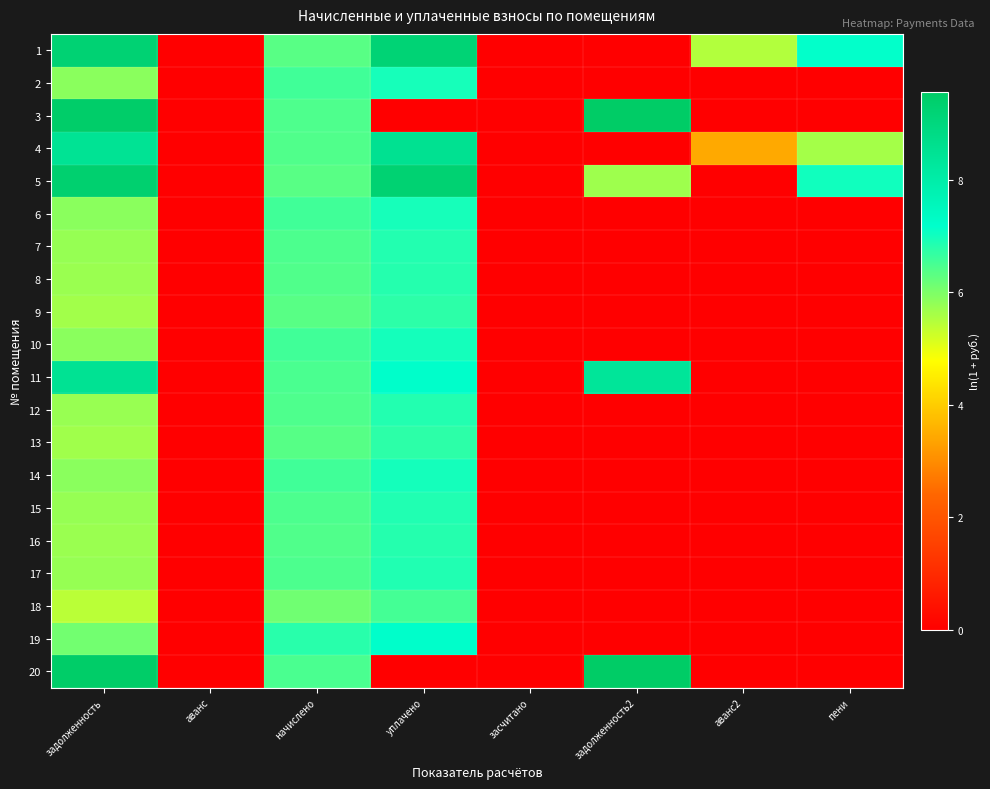

Reading left to right, extract all data points from this chart.

1: задолженность=9.2	аванс=0.0	начислено=6.3	уплачено=9.2	засчитано=0.0	задолженность2=0.0	аванс2=5.5	пени=7.2
2: задолженность=5.9	аванс=0.0	начислено=6.6	уплачено=7.0	засчитано=0.0	задолженность2=0.0	аванс2=0.0	пени=0.0
3: задолженность=9.5	аванс=0.0	начислено=6.4	уплачено=0.0	засчитано=0.0	задолженность2=9.5	аванс2=0.0	пени=0.0
4: задолженность=8.5	аванс=0.0	начислено=6.4	уплачено=8.6	засчитано=0.0	задолженность2=0.0	аванс2=3.4	пени=5.6
5: задолженность=9.3	аванс=0.0	начислено=6.3	уплачено=9.3	засчитано=0.0	задолженность2=5.7	аванс2=0.0	пени=7.0
6: задолженность=5.9	аванс=0.0	начислено=6.6	уплачено=7.0	засчитано=0.0	задолженность2=0.0	аванс2=0.0	пени=0.0
7: задолженность=5.8	аванс=0.0	начислено=6.5	уплачено=6.9	засчитано=0.0	задолженность2=0.0	аванс2=0.0	пени=0.0
8: задолженность=5.7	аванс=0.0	начислено=6.4	уплачено=6.8	засчитано=0.0	задолженность2=0.0	аванс2=0.0	пени=0.0
9: задолженность=5.7	аванс=0.0	начислено=6.4	уплачено=6.8	засчитано=0.0	задолженность2=0.0	аванс2=0.0	пени=0.0
10: задолженность=5.9	аванс=0.0	начислено=6.6	уплачено=7.0	засчитано=0.0	задолженность2=0.0	аванс2=0.0	пени=0.0
11: задолженность=8.5	аванс=0.0	начислено=6.5	уплачено=7.2	засчитано=0.0	задолженность2=8.3	аванс2=0.0	пени=0.0
12: задолженность=5.7	аванс=0.0	начислено=6.4	уплачено=6.8	засчитано=0.0	задолженность2=0.0	аванс2=0.0	пени=0.0
13: задолженность=5.7	аванс=0.0	начислено=6.4	уплачено=6.8	засчитано=0.0	задолженность2=0.0	аванс2=0.0	пени=0.0
14: задолженность=5.9	аванс=0.0	начислено=6.6	уплачено=7.0	засчитано=0.0	задолженность2=0.0	аванс2=0.0	пени=0.0
15: задолженность=5.8	аванс=0.0	начислено=6.5	уплачено=6.9	засчитано=0.0	задолженность2=0.0	аванс2=0.0	пени=0.0
16: задолженность=5.7	аванс=0.0	начислено=6.4	уплачено=6.8	засчитано=0.0	задолженность2=0.0	аванс2=0.0	пени=0.0
17: задолженность=5.8	аванс=0.0	начислено=6.5	уплачено=6.9	засчитано=0.0	задолженность2=0.0	аванс2=0.0	пени=0.0
18: задолженность=5.4	аванс=0.0	начислено=6.1	уплачено=6.5	засчитано=0.0	задолженность2=0.0	аванс2=0.0	пени=0.0
19: задолженность=6.1	аванс=0.0	начислено=6.8	уплачено=7.2	засчитано=0.0	задолженность2=0.0	аванс2=0.0	пени=0.0
20: задолженность=9.5	аванс=0.0	начислено=6.5	уплачено=0.0	засчитано=0.0	задолженность2=9.6	аванс2=0.0	пени=0.0